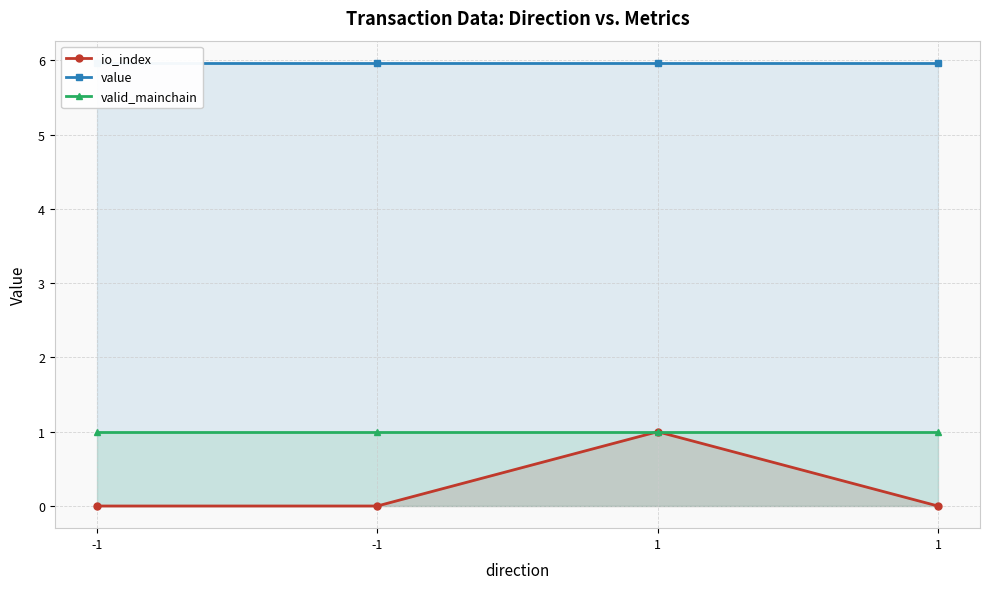

What is the difference between the highest and lowest values at 1?

5.0